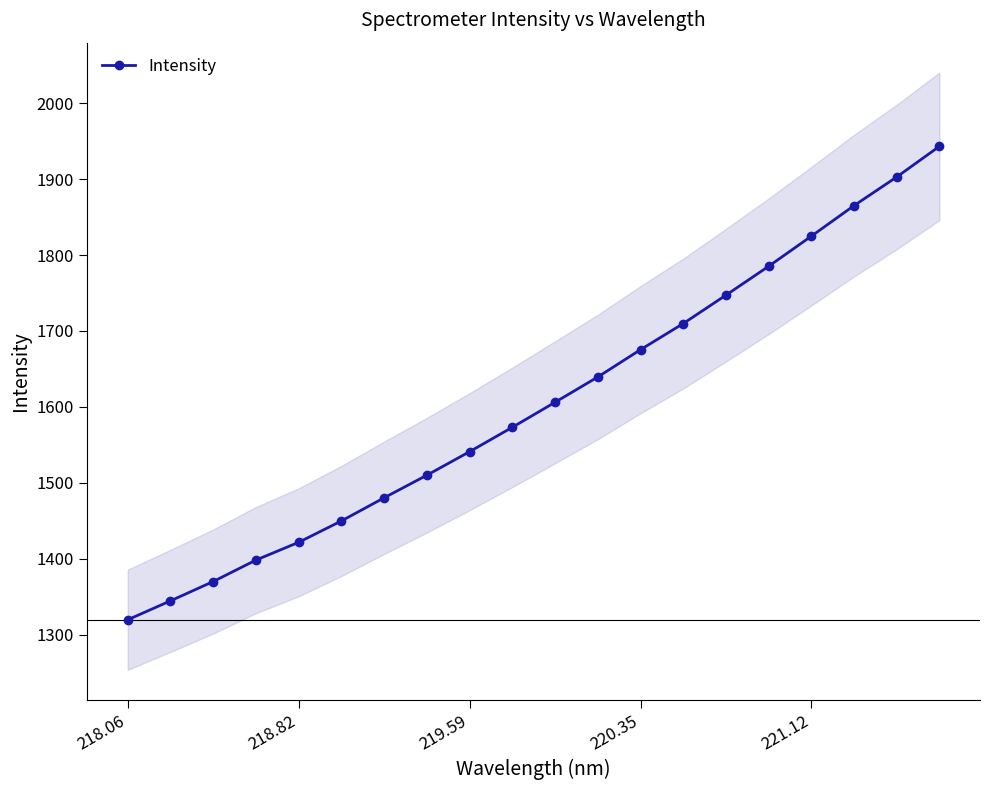

How many lines are shown in the chart?

1